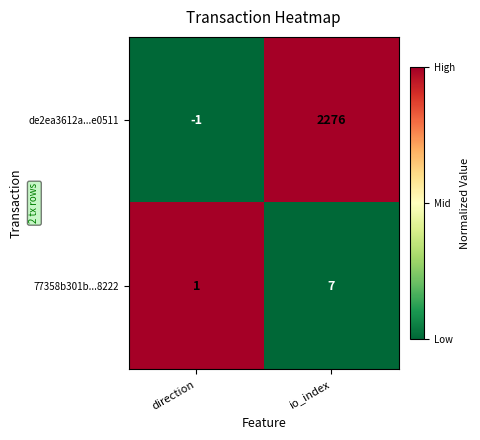

True or false: de2ea3612a...e0511 has a value of 3839 at io_index.

False